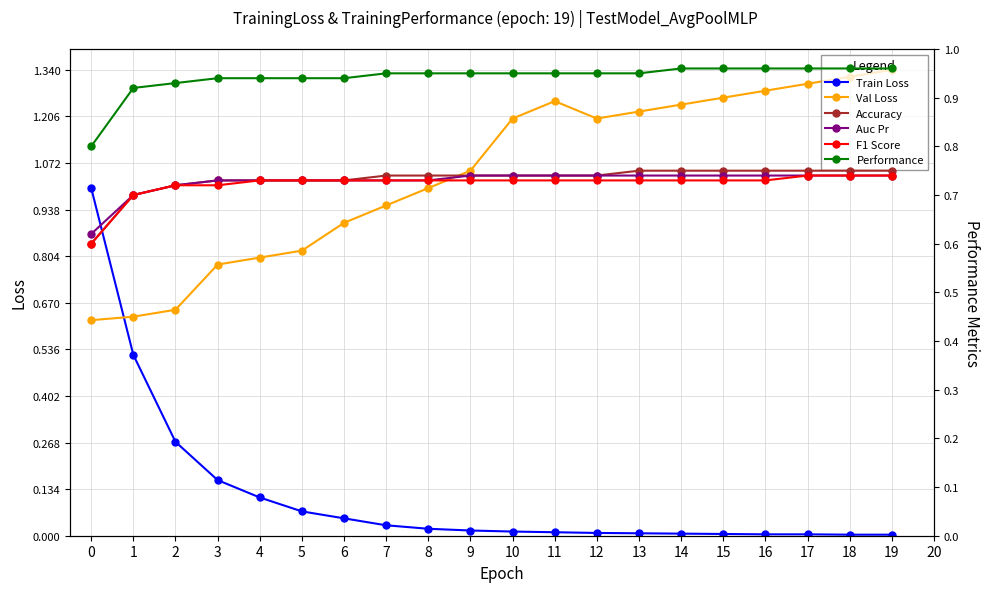

True or false: Accuracy has a value of 0.3 at 4.

False